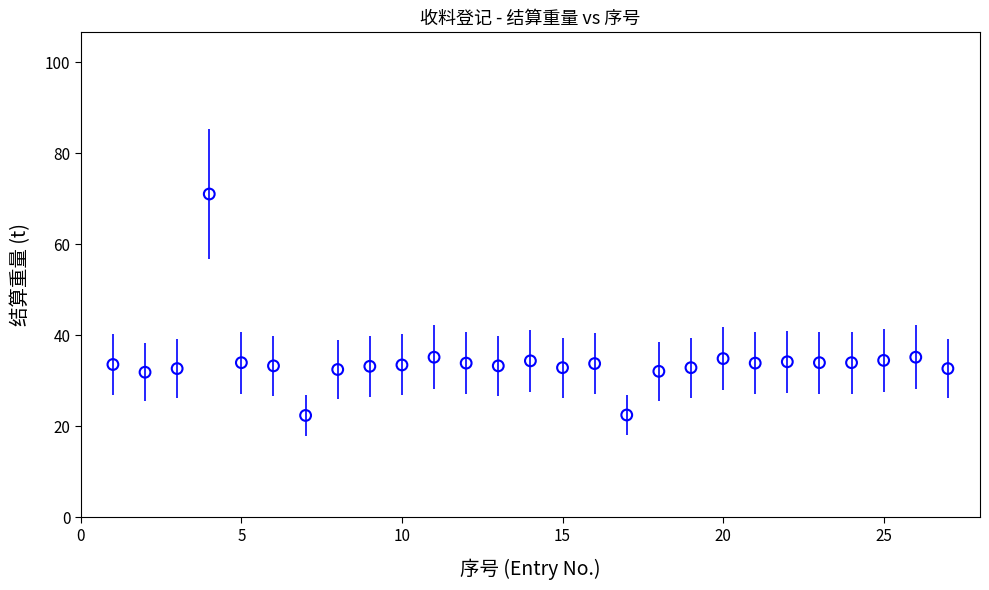

What is the range of Y values (max minus min)?

48.7